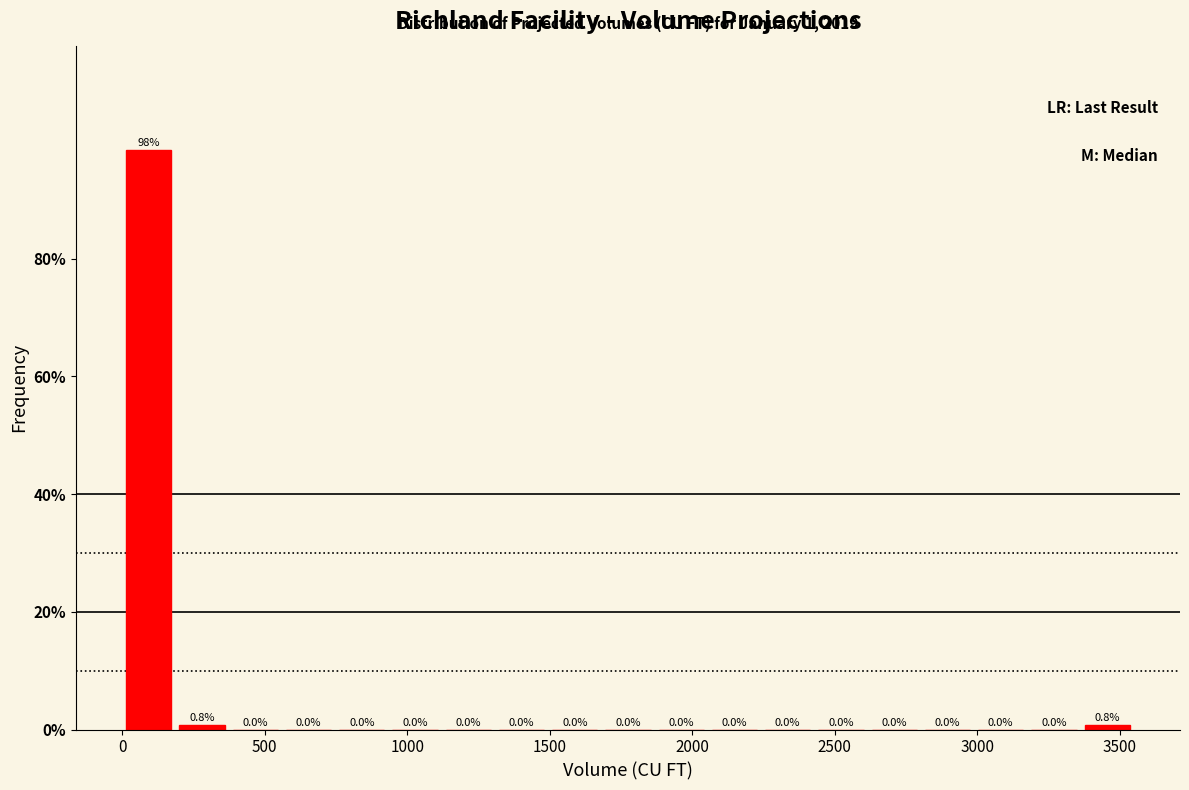

Read against the x-axis, roughly where is the centre of the tallest bar?

100